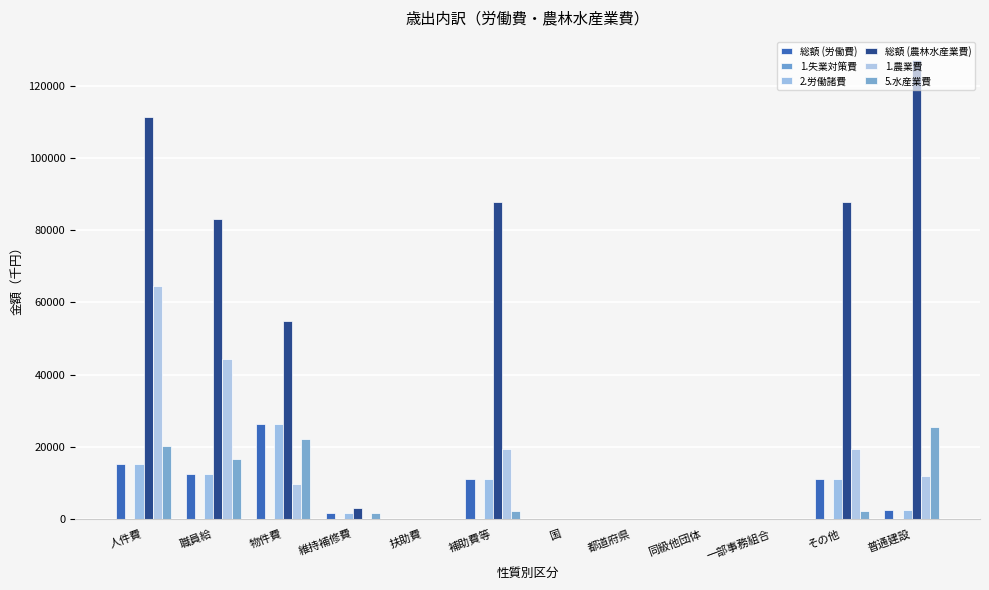

How many series are shown in this chart?

5